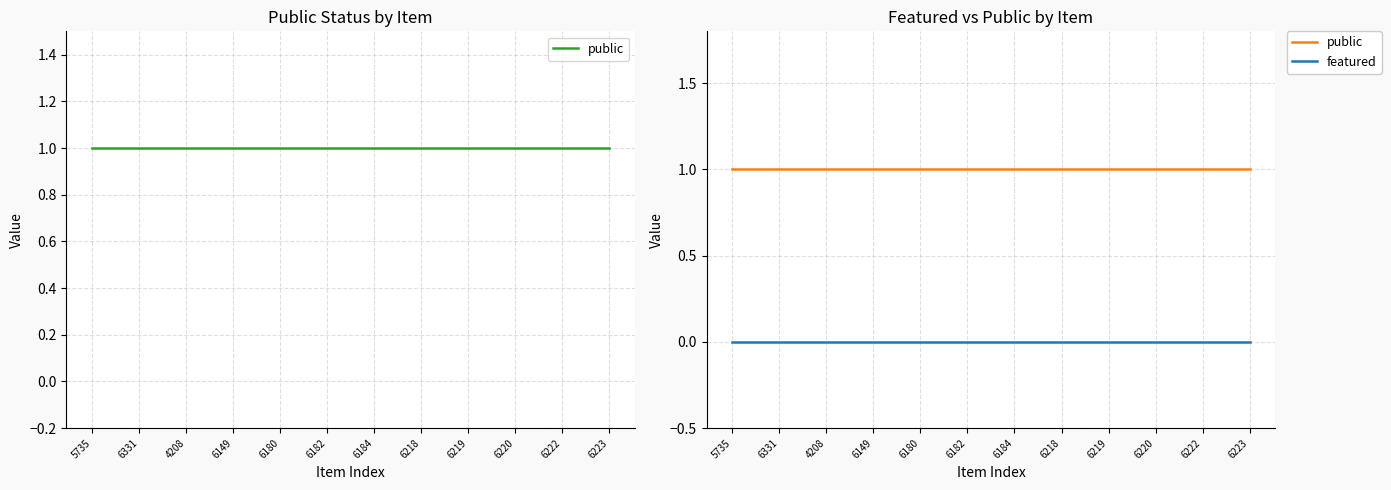

At how many categories does at least one series exceed 0?

12